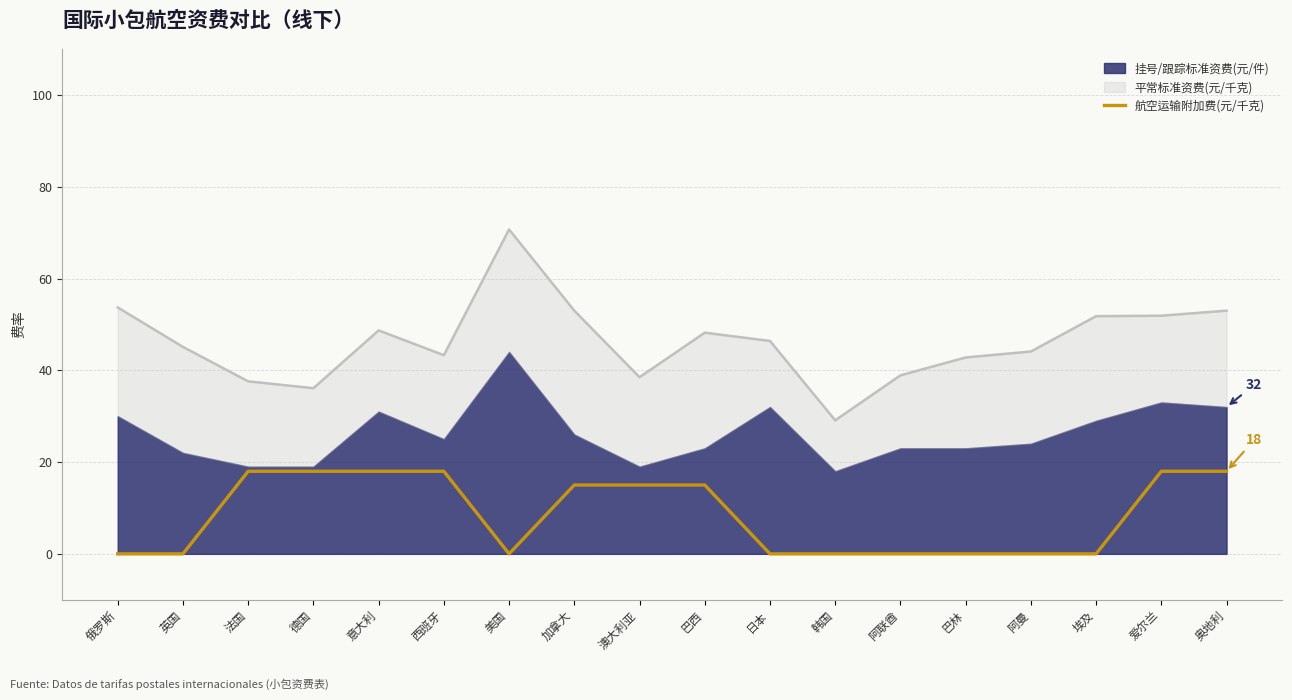

What is the label of the 4th point from the right?

阿曼